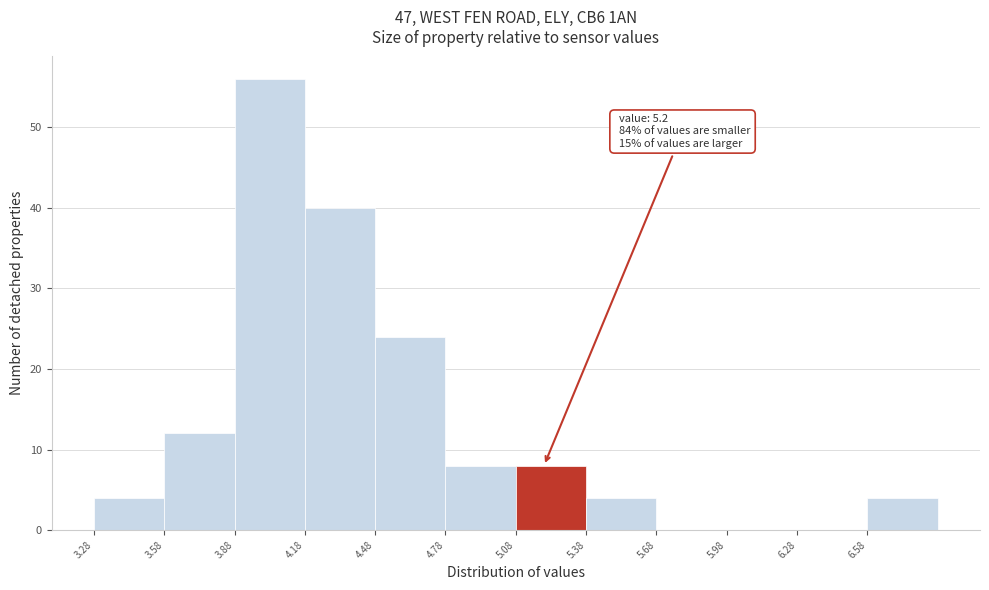

Which range on the x-axis has the tallest bar?

3.88 to 4.18